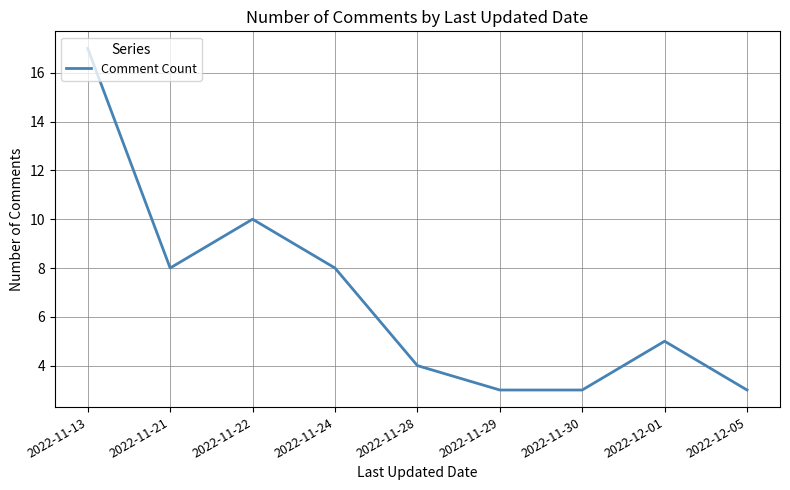

How many lines are shown in the chart?

1